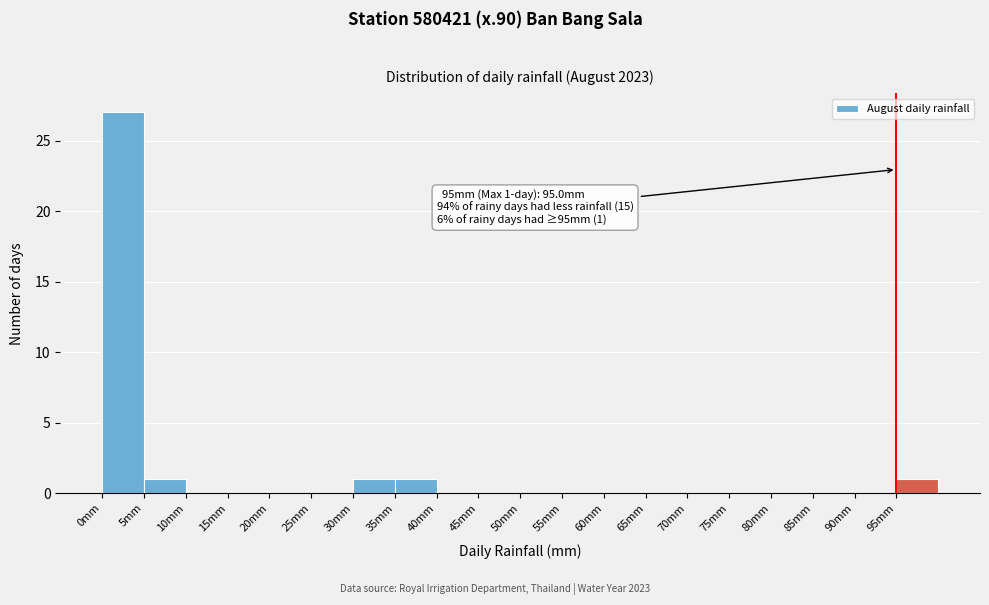

Over which range of the x-axis is the bar tallest?

0 to 5